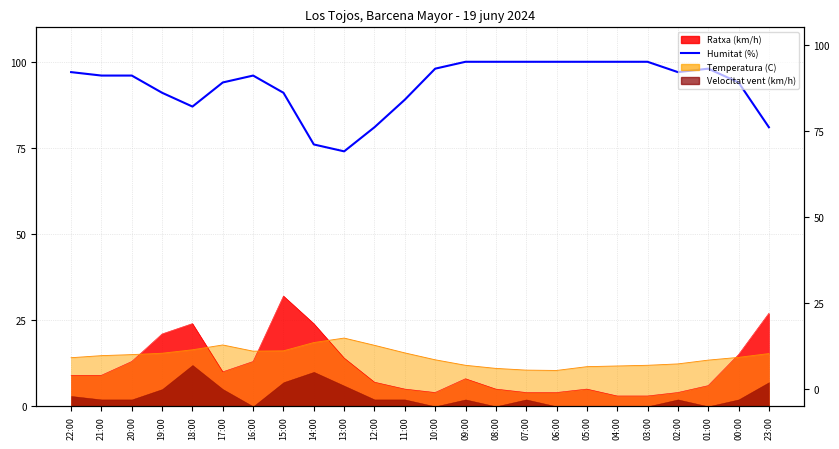

Count the number of categories in the chart.

24